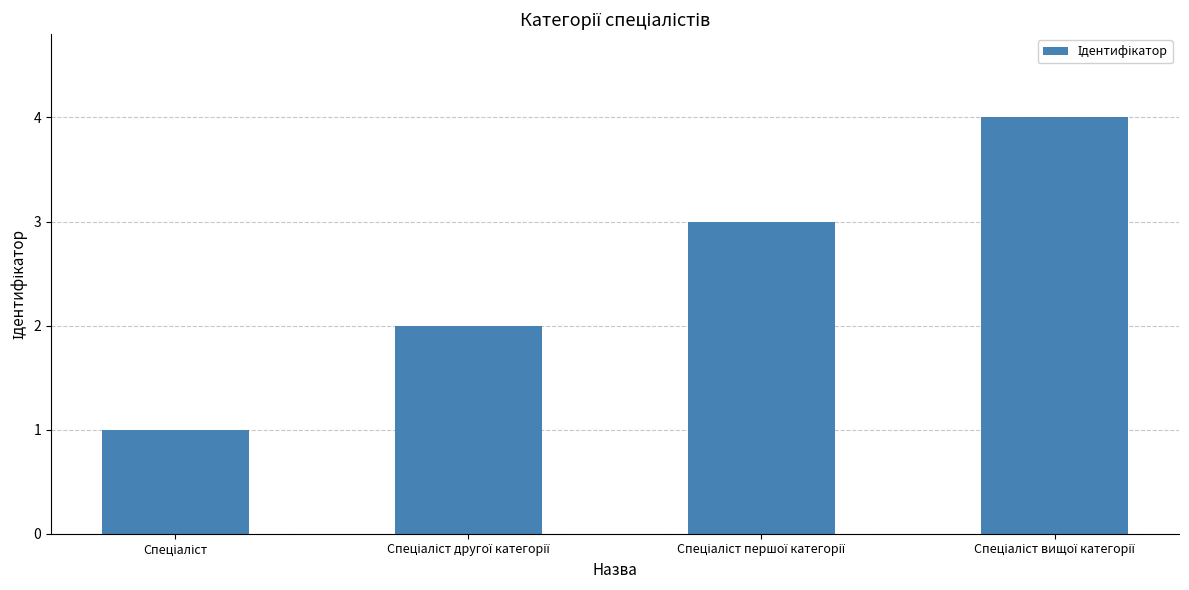

Reading left to right, list all the values displayed in this chart.

1	2	3	4